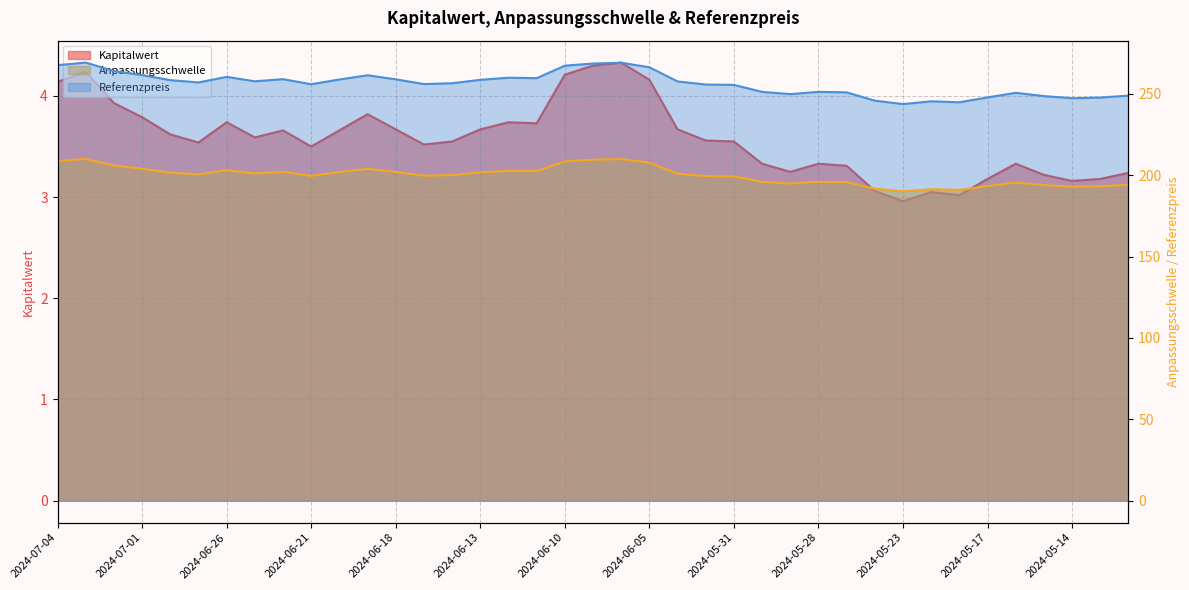

True or false: Kapitalwert and Referenzpreis intersect in this chart.

False